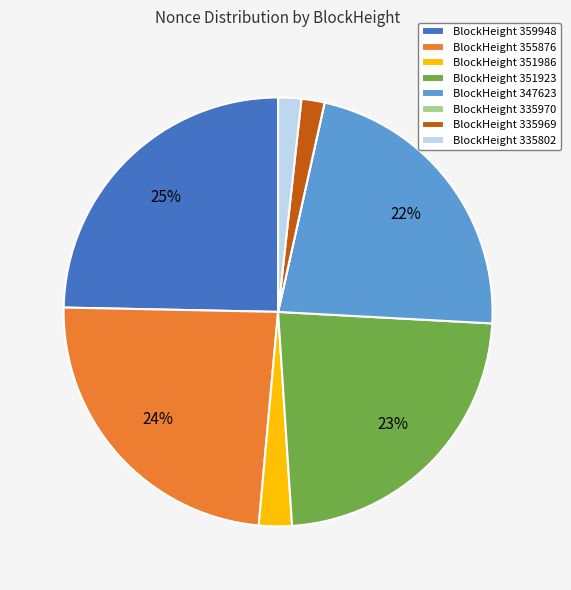

Which has a higher value, BlockHeight 359948 or BlockHeight 335802?

BlockHeight 359948